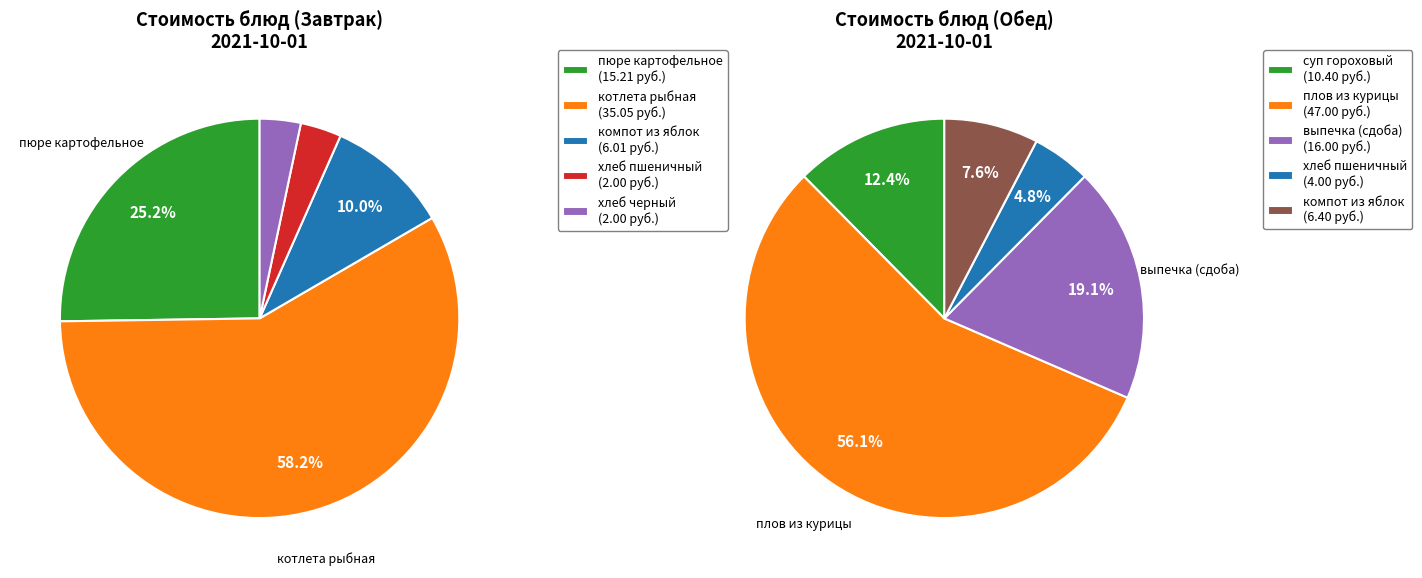

Is it true that котлета рыбная / плов из курицы is 56% of the pie?

True